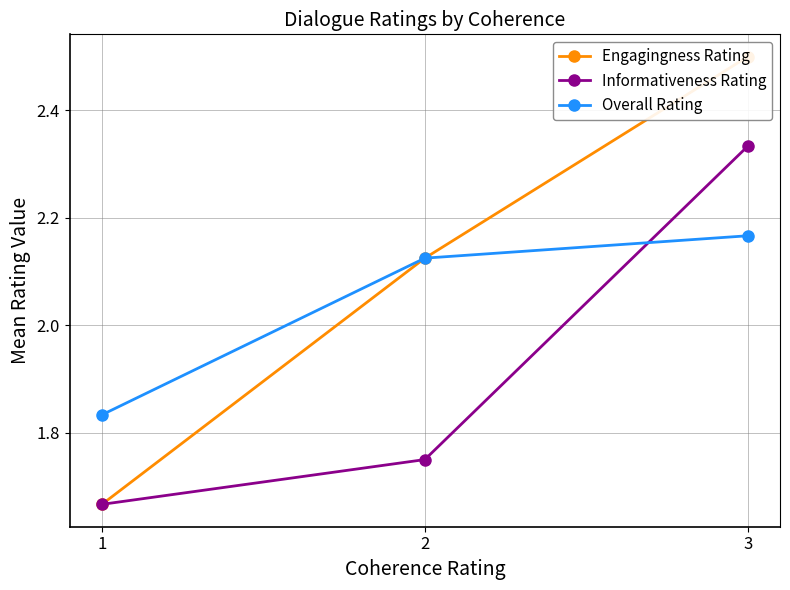

What is the sum of the Informativeness Rating values at 1 and 3?

4.0